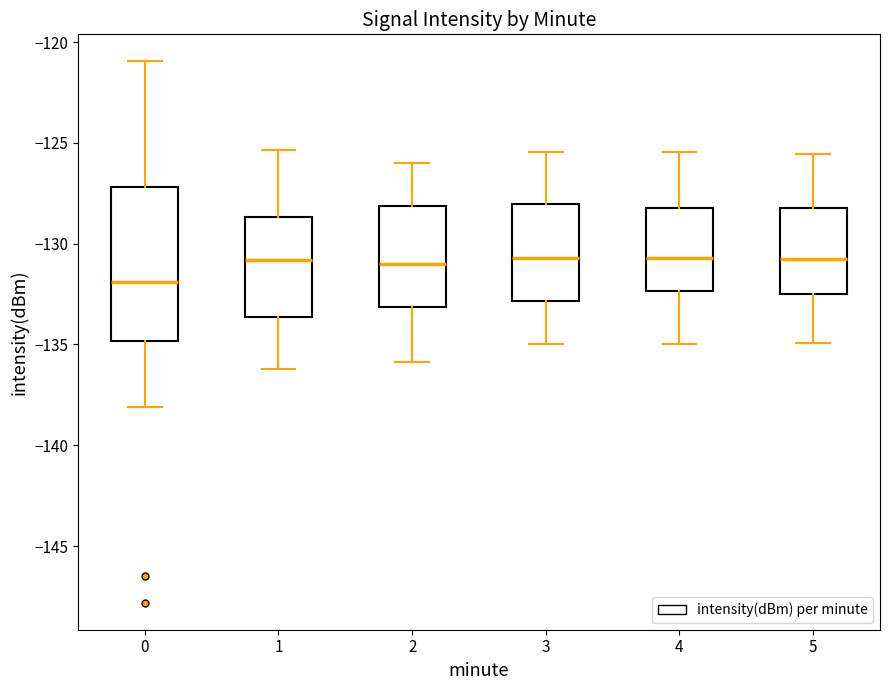

Reading left to right, transcribe this box plot: for each box, give where its median line is, the range the box spans, and where its two whiskers end, as read against the y-axis. The values are not printed on the chart, so give them approximately, as read against the axis.

0: median -132.0, box -135.0 to -127.0, whiskers -138.0 to -121.0
1: median -131.0, box -133.5 to -128.5, whiskers -136.0 to -125.5
2: median -131.0, box -133.0 to -128.0, whiskers -136.0 to -126.0
3: median -130.5, box -133.0 to -128.0, whiskers -135.0 to -125.5
4: median -130.5, box -132.5 to -128.0, whiskers -135.0 to -125.5
5: median -130.5, box -132.5 to -128.0, whiskers -135.0 to -125.5